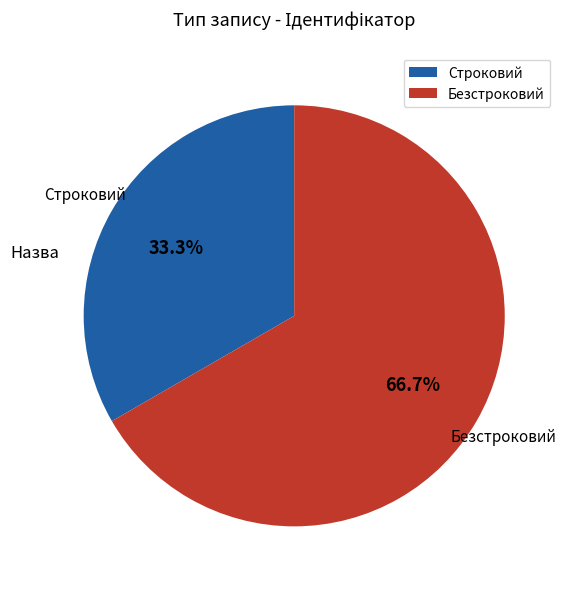

To the nearest percent, what is the average slice percentage?

50%